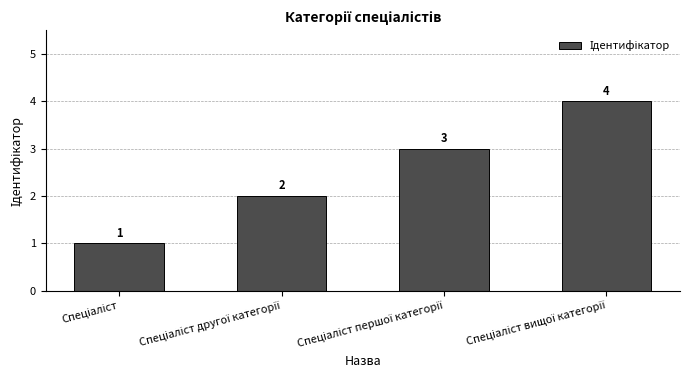

What is the difference between the maximum and minimum values?

3